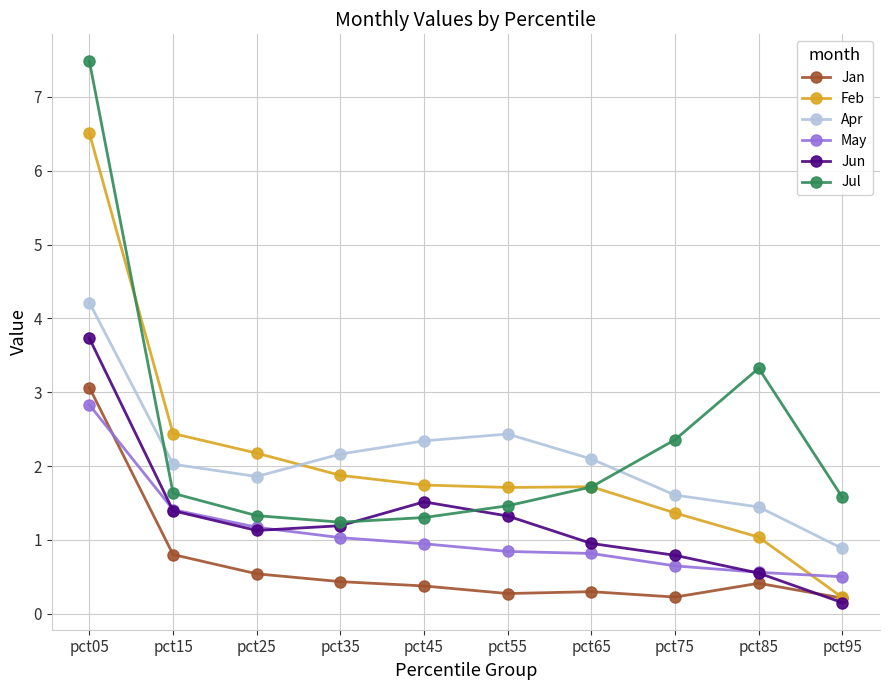

Which series has the largest total across all categories?

Jul